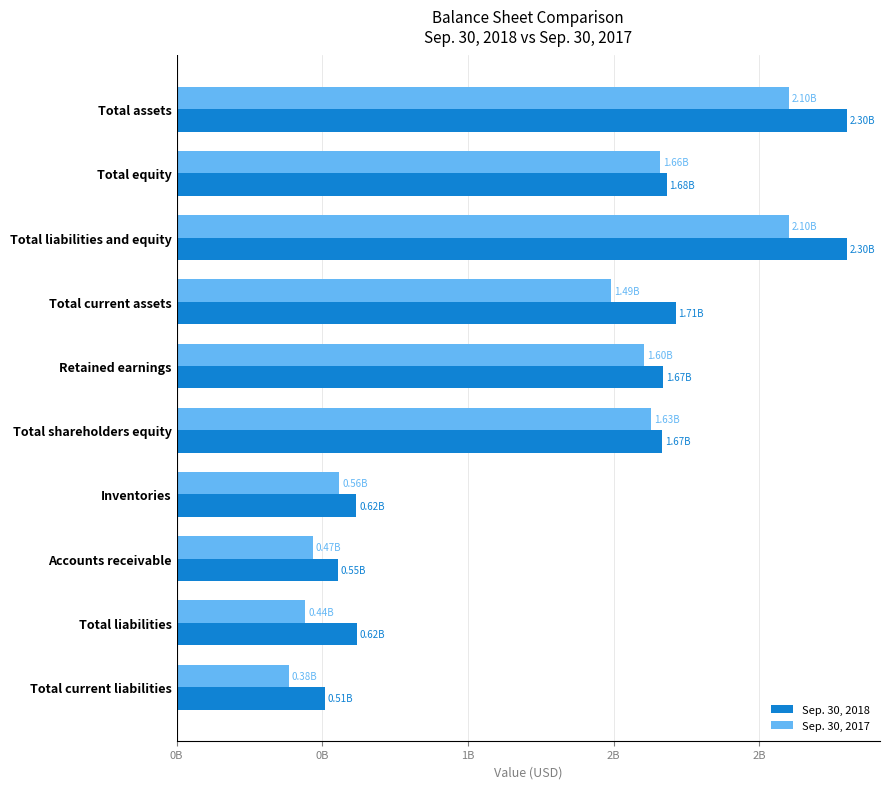

What are all the series names shown in the legend?

Sep. 30, 2018, Sep. 30, 2017